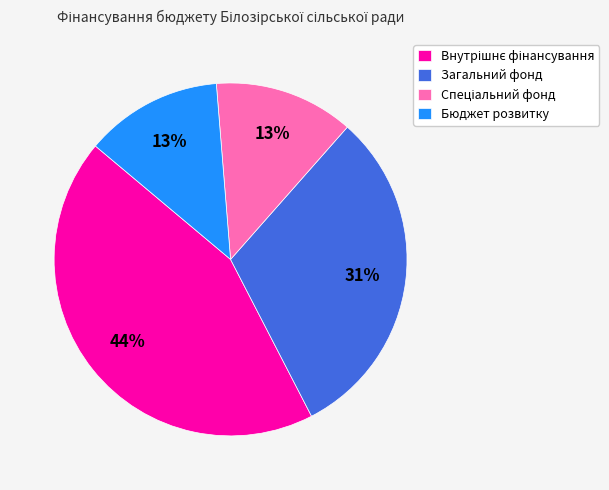

To the nearest percent, what is the difference between the Бюджет розвитку and Загальний фонд slice percentages?

18%